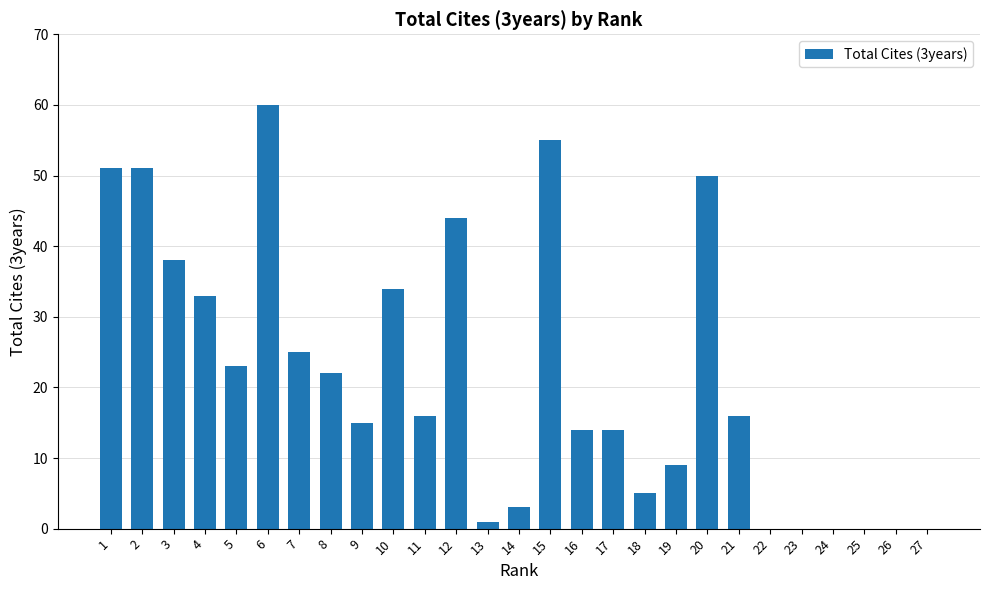

What is the sum of all values?

579